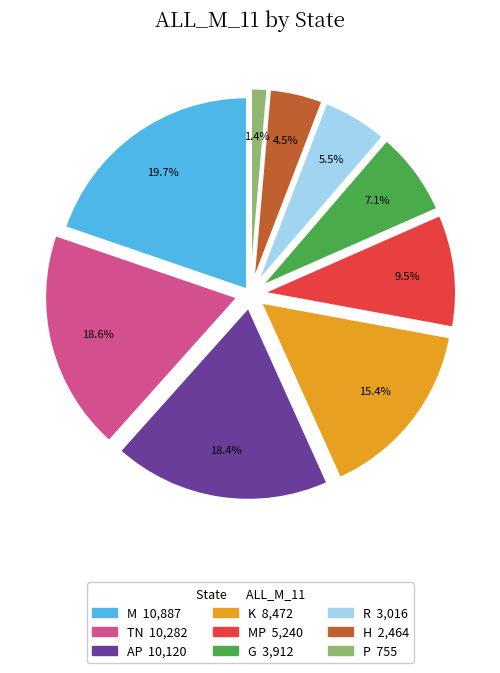

Does any single category account for the majority?

No